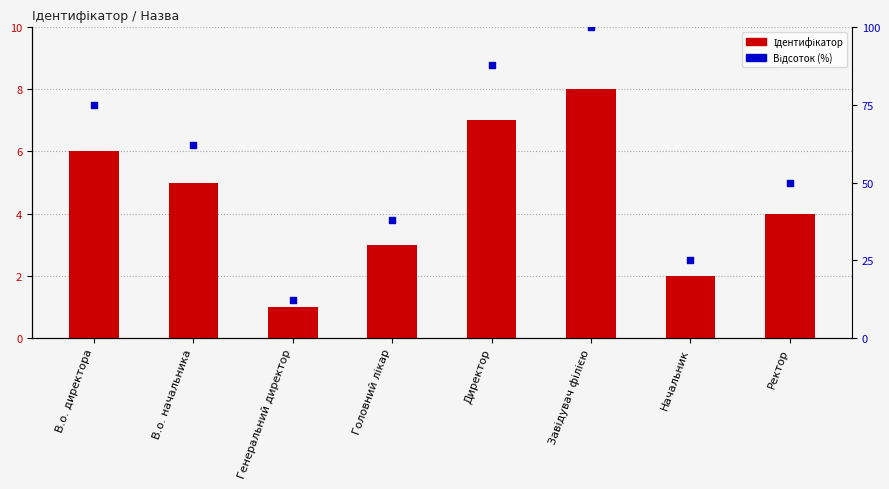

At which category is the sum across all series the highest?

Завідувач філією